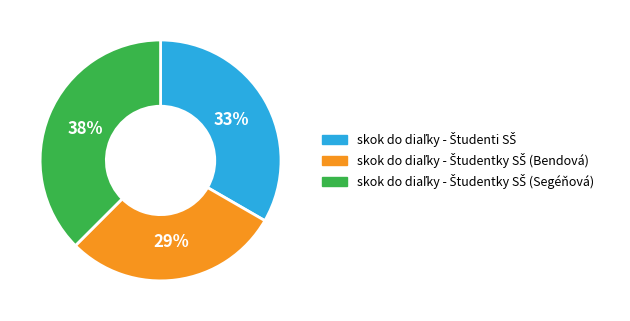

Is there a majority slice in this chart?

No